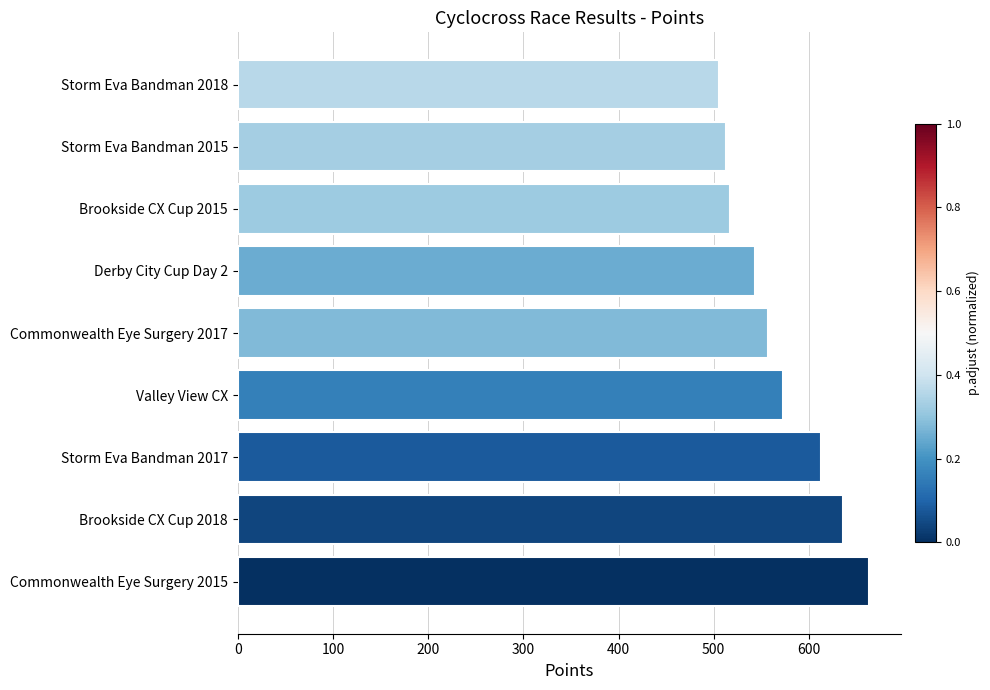

The value at Commonwealth Eye Surgery 2017 is 557.3. True or false?

True